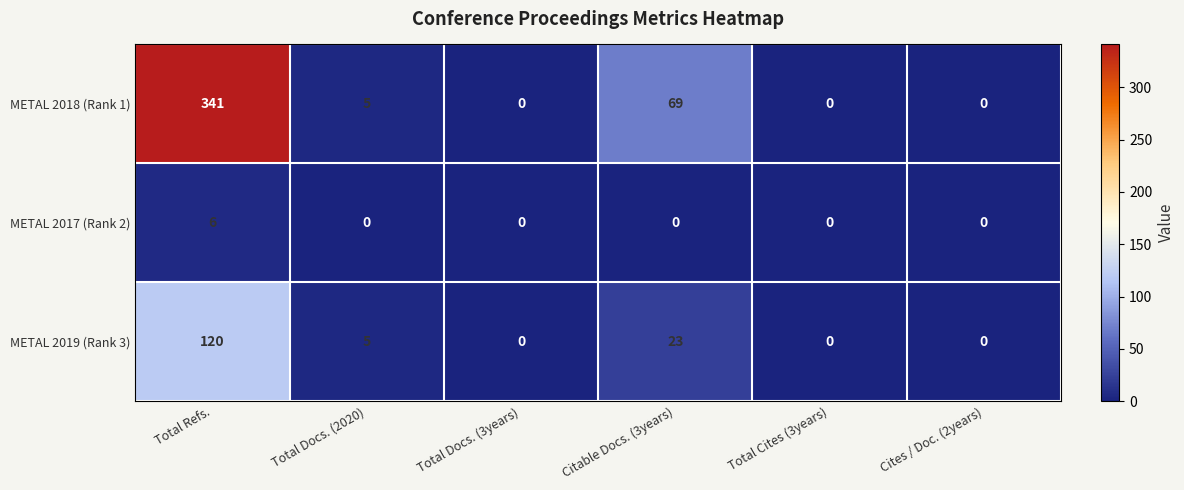

Reading right to left, what are all the values shown in this chart?

METAL 2018 (Rank 1): Cites / Doc. (2years)=0	Total Cites (3years)=0	Citable Docs. (3years)=69	Total Docs. (3years)=0	Total Docs. (2020)=5	Total Refs.=341
METAL 2017 (Rank 2): Cites / Doc. (2years)=0	Total Cites (3years)=0	Citable Docs. (3years)=0	Total Docs. (3years)=0	Total Docs. (2020)=0	Total Refs.=6
METAL 2019 (Rank 3): Cites / Doc. (2years)=0	Total Cites (3years)=0	Citable Docs. (3years)=23	Total Docs. (3years)=0	Total Docs. (2020)=5	Total Refs.=120